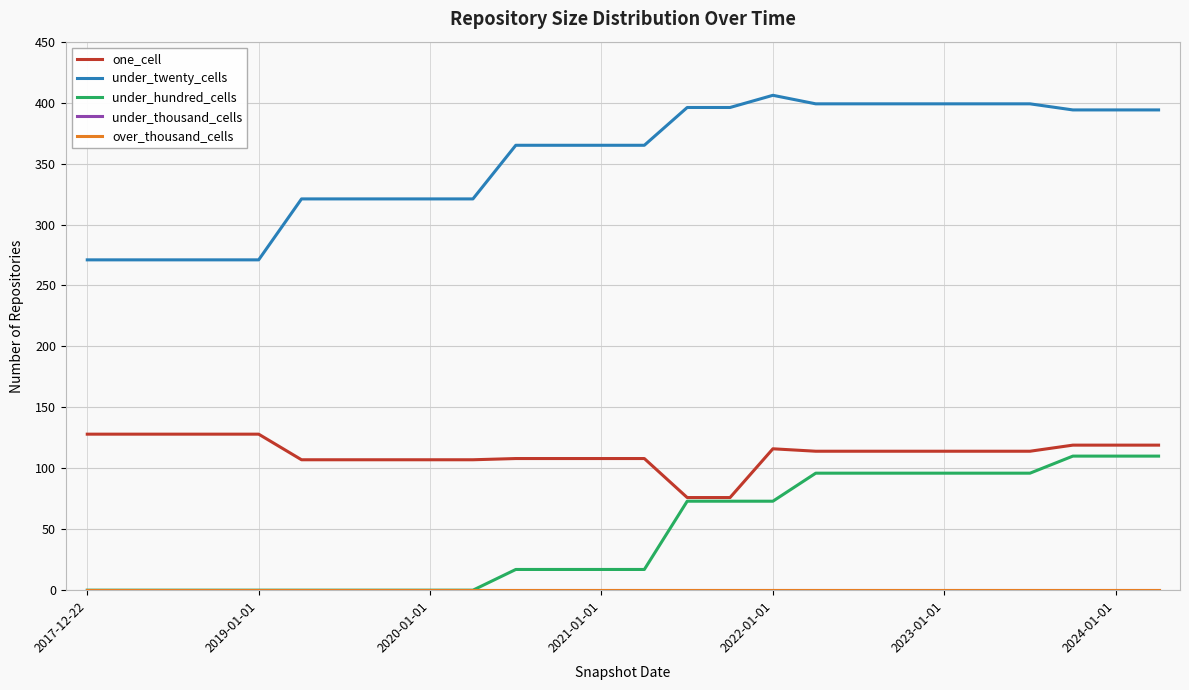

What is the average value of the under_hundred_cells series?

46